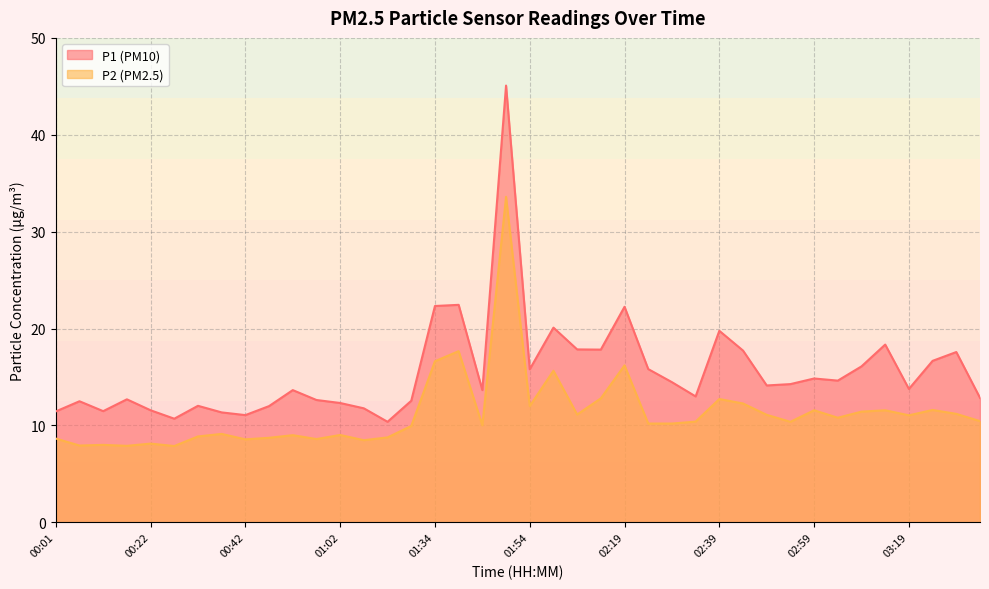

List the series in order of their peak value, lowest first.

P2 (PM2.5), P1 (PM10)